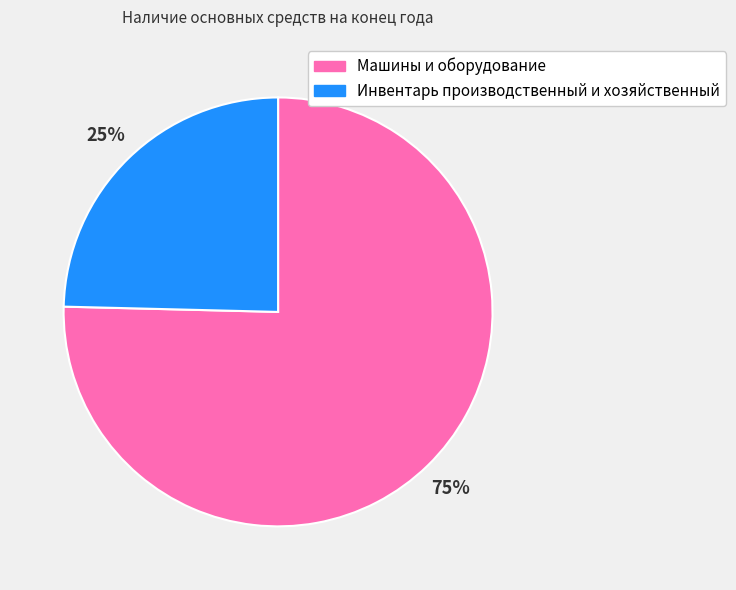

Which category has the biggest portion of the pie?

Машины и оборудование